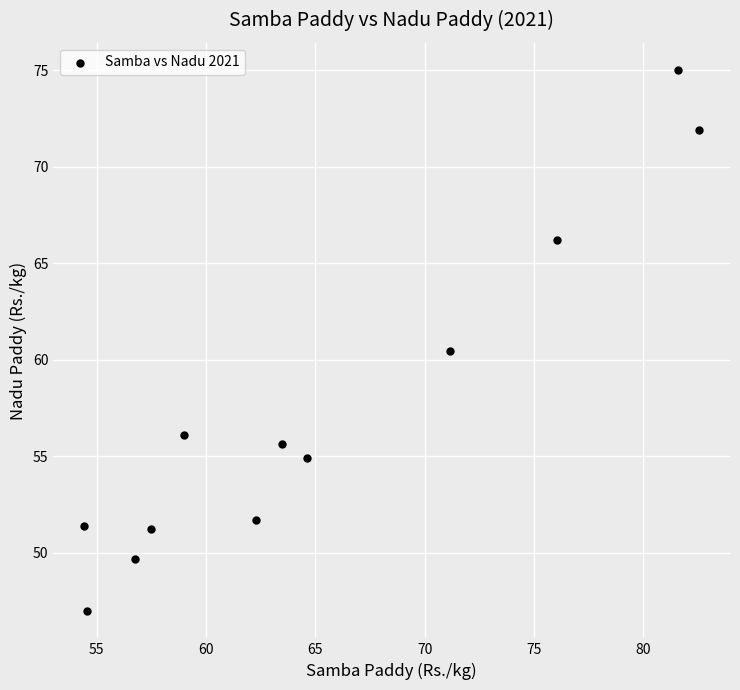

What Y value in the scatter plot is closest to 61?

60.5